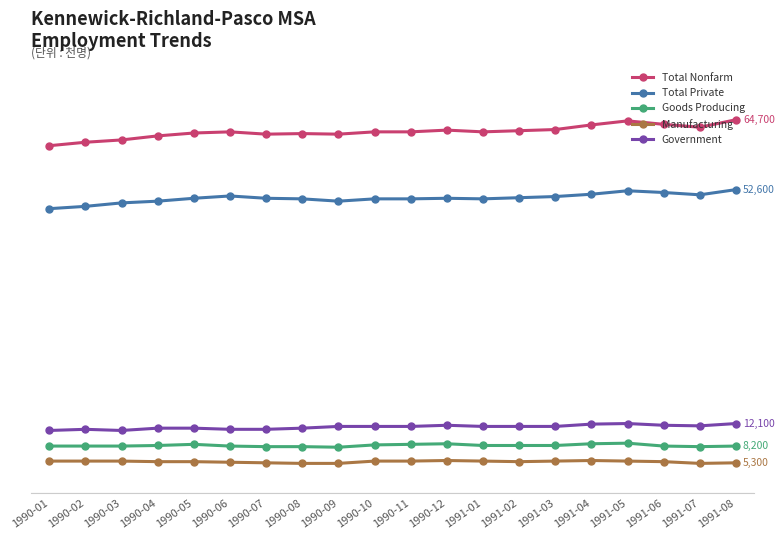

What is the lowest value of the Government series?

10900